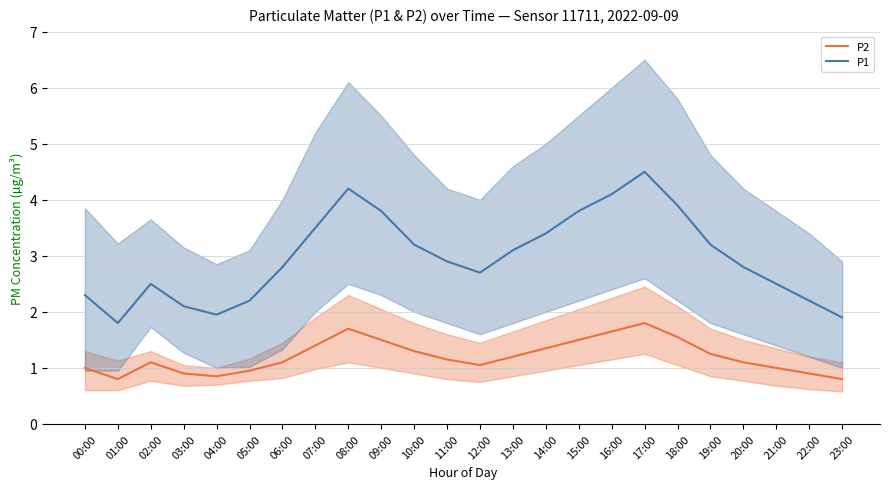

Is the value of P2 at 01:00 greater than the value of P1 at 04:00?

No